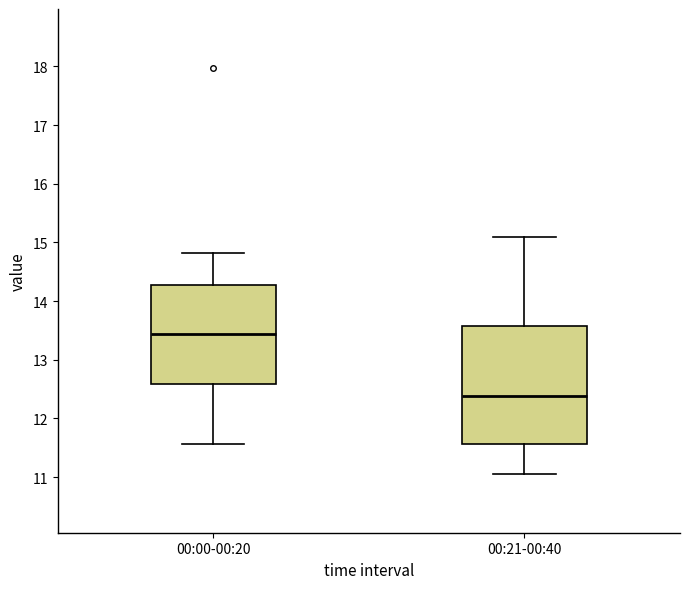

Comparing the boxes themselves (not the whiskers), which one is the tallest?

00:21-00:40